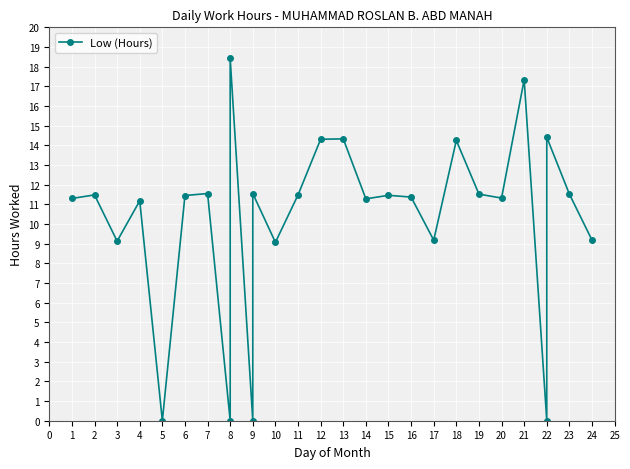

What position from the left is 14?

16